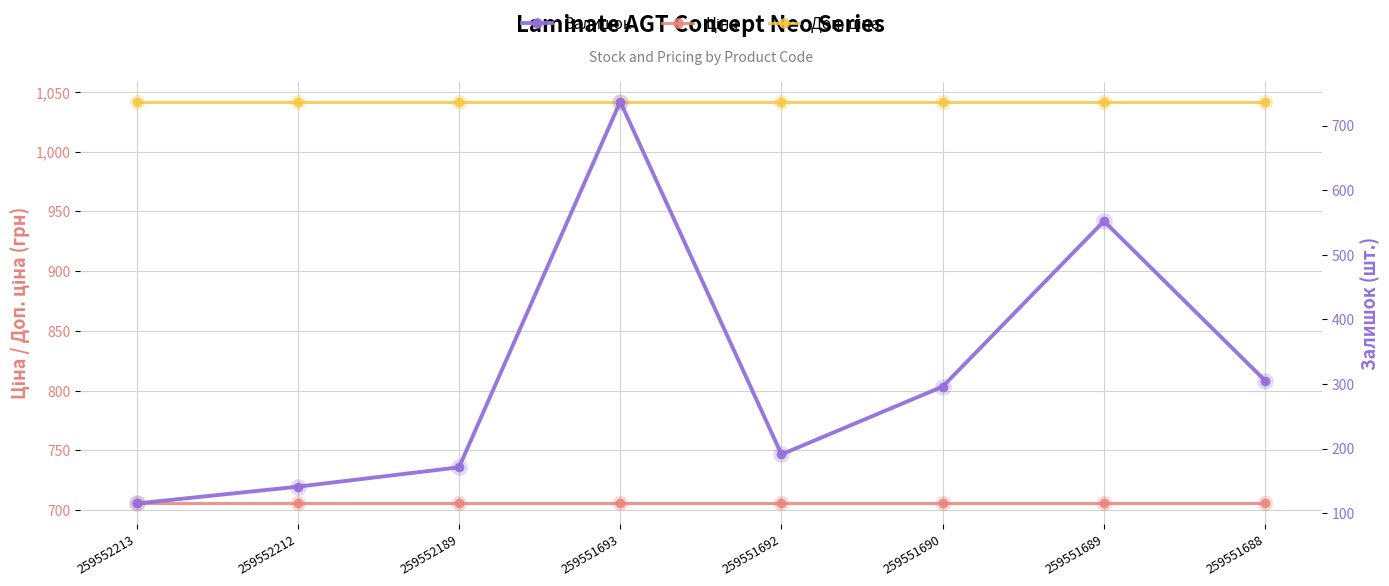

The value of Доп. ціна at 259551693 is 1042.0. True or false?

True